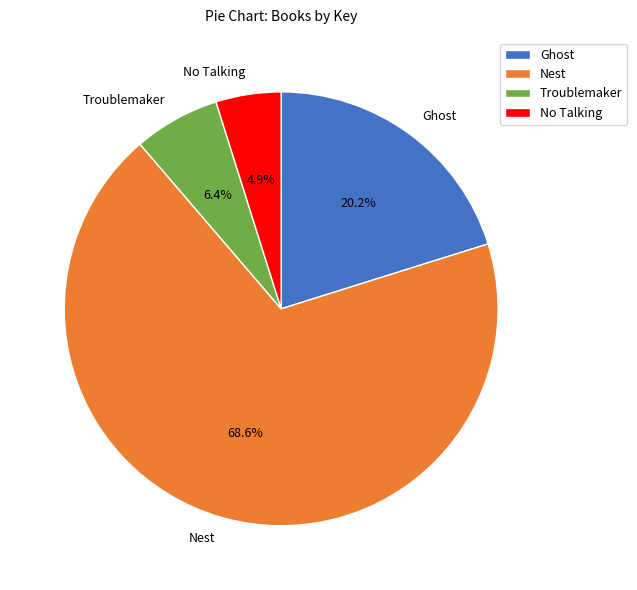

How many segments does this pie chart have?

4